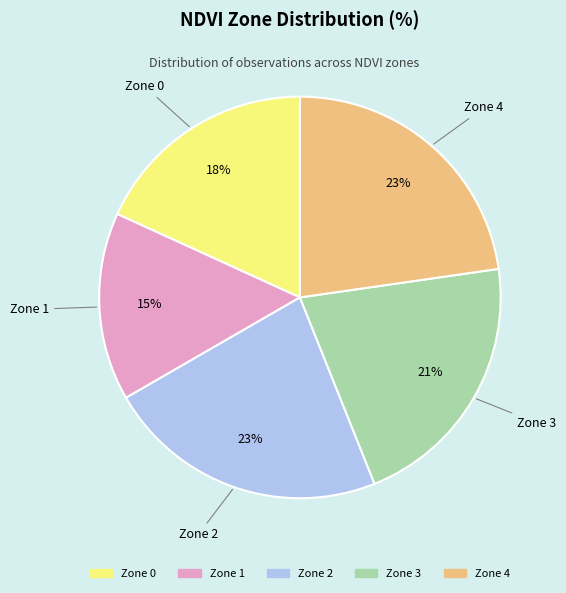

True or false: Zone 4 accounts for 23% of the total.

True